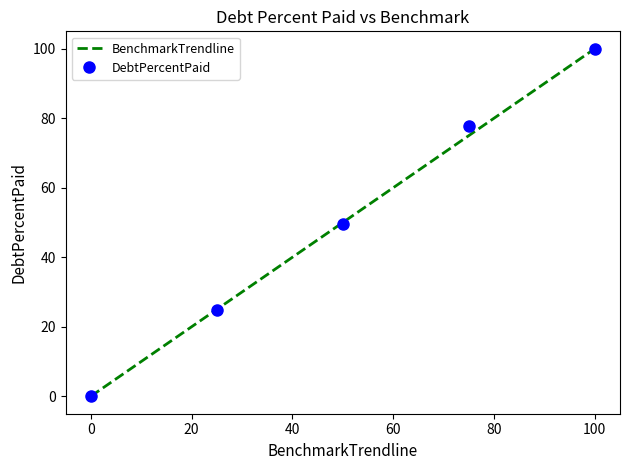

What is the highest value of the DebtPercentPaid series?

100.0